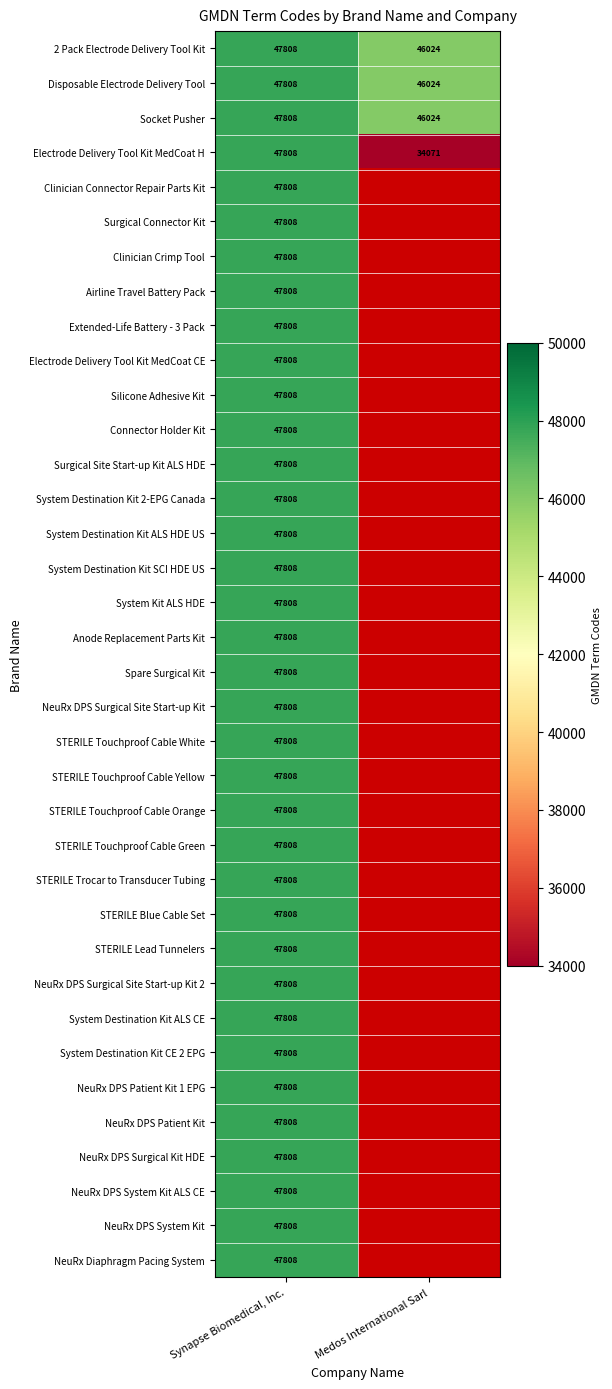

List the labels in order of 2 Pack Electrode Delivery Tool Kit value, largest first.

Synapse Biomedical, Inc., Medos International Sarl